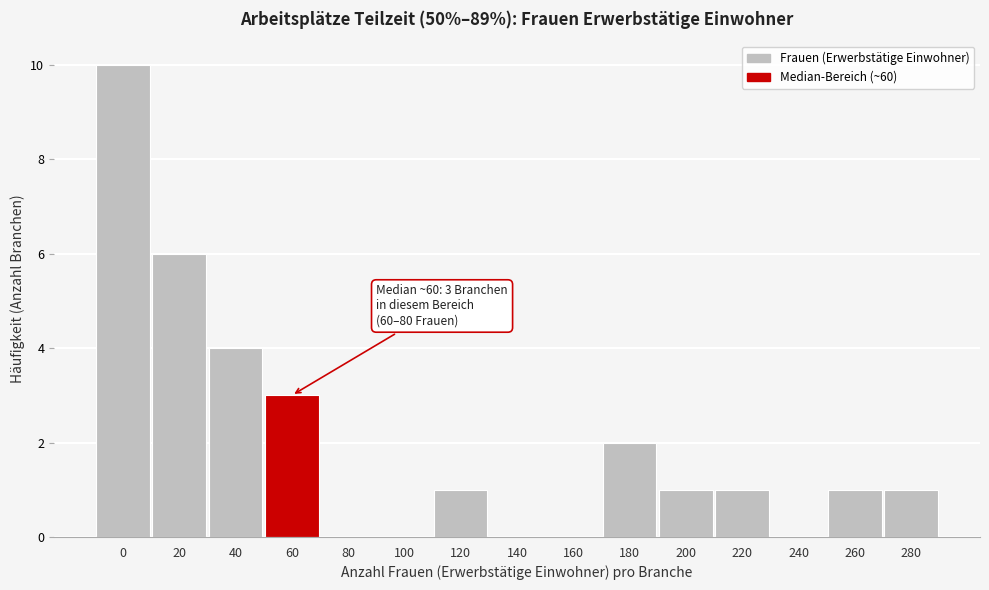

Reading left to right, extract all data points from this chart.

0=10	20=6	40=4	60=3	80=0	100=0	120=1	140=0	160=0	180=2	200=1	220=1	240=0	260=1	280=1